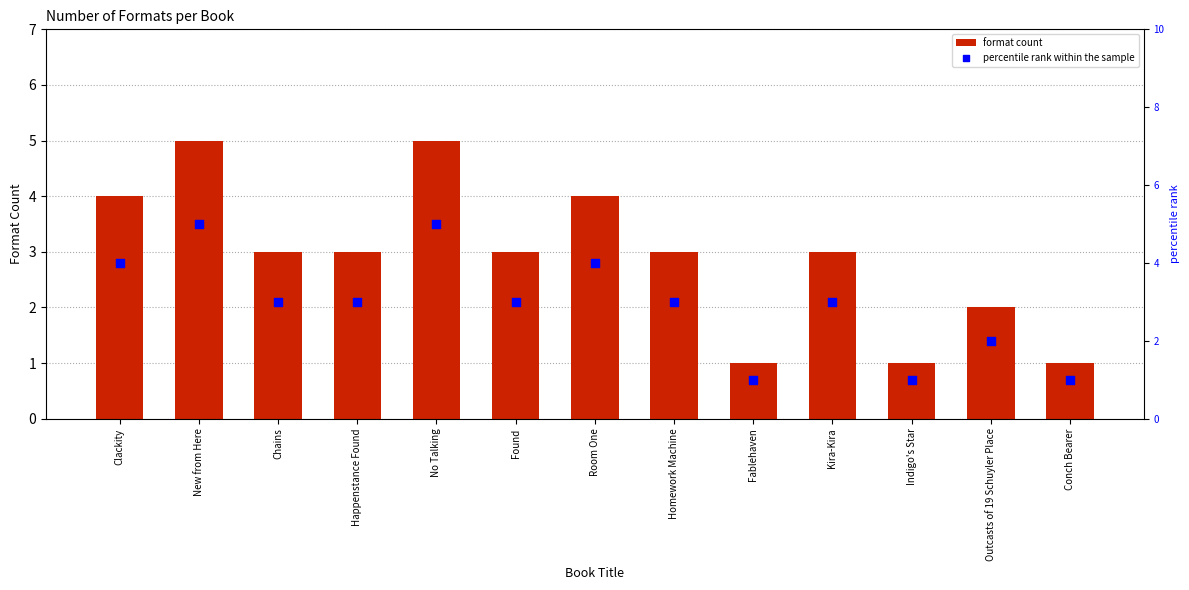

What are all the series names shown in the legend?

format count, percentile rank within the sample